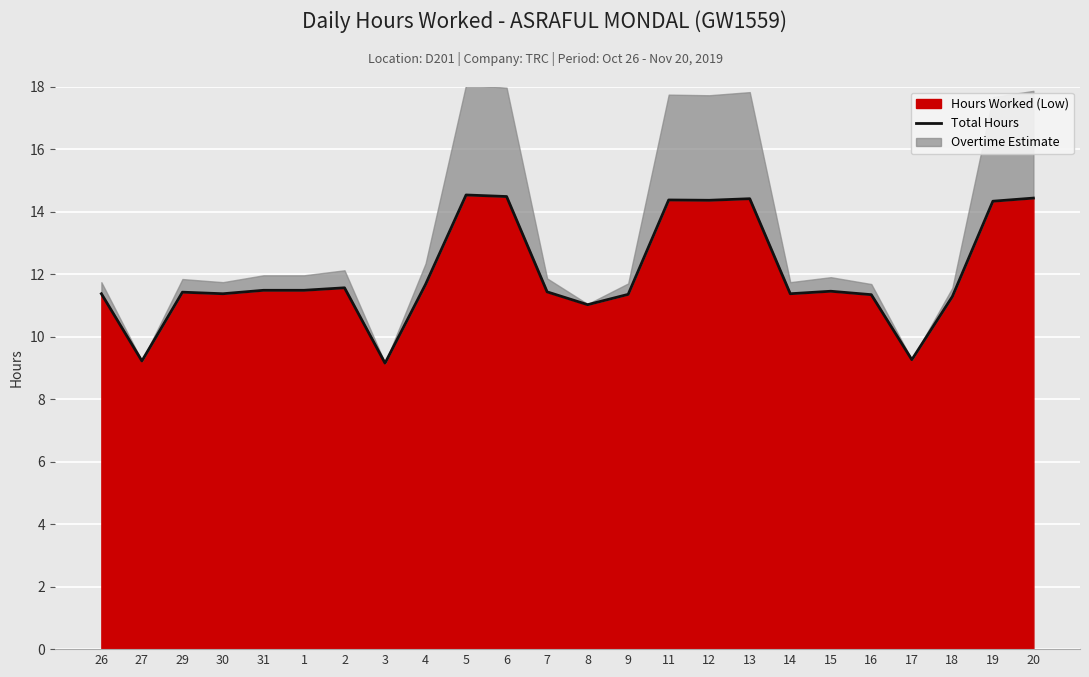

What position from the left is 8?

13